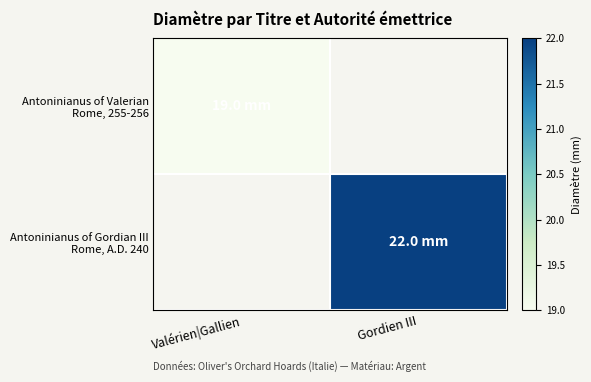

True or false: Antoninianus of Gordian III Rome, A.D. 240 has a value of 22.0 at Gordien III.

True